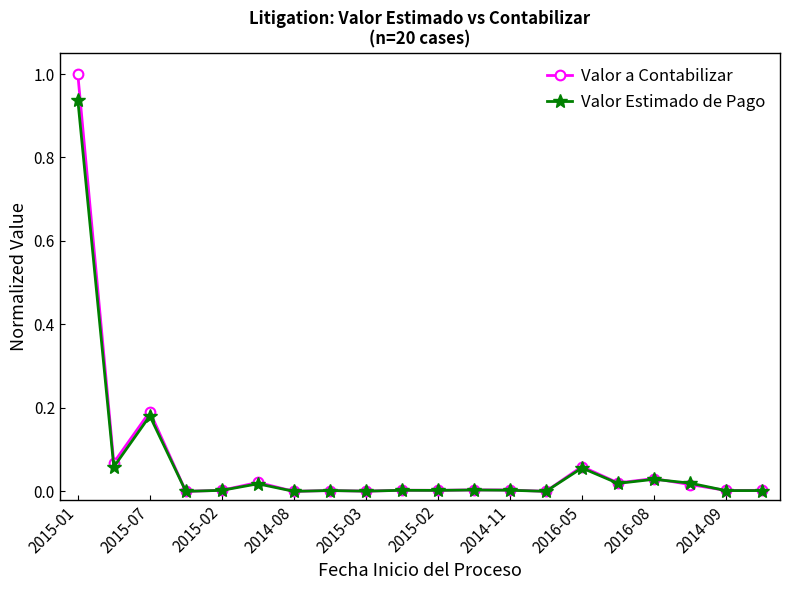

What is the difference between the maximum and minimum values in the Valor a Contabilizar series?

1.0